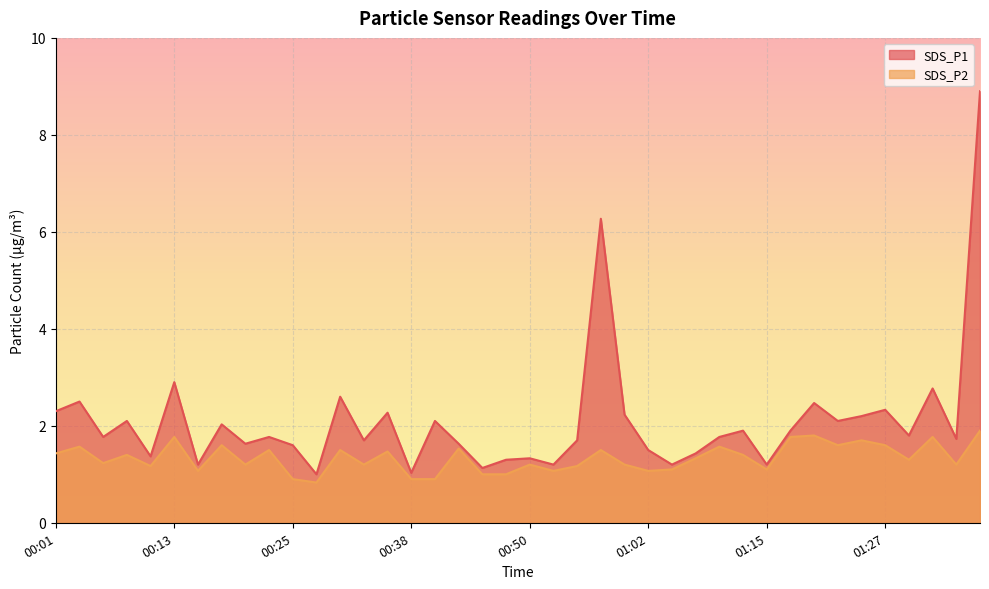

What is the greatest value displayed?

8.9